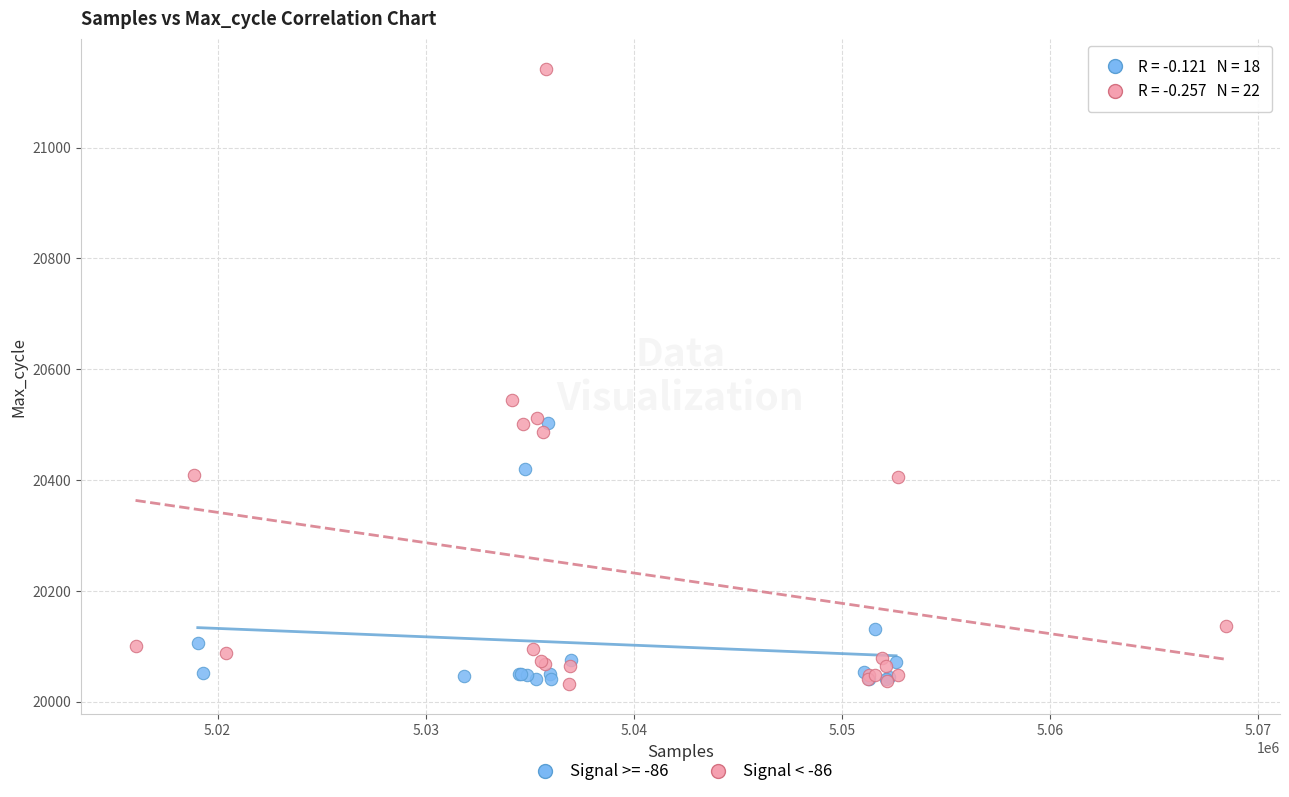

Which series has the widest spread of Y values?

Signal < -86